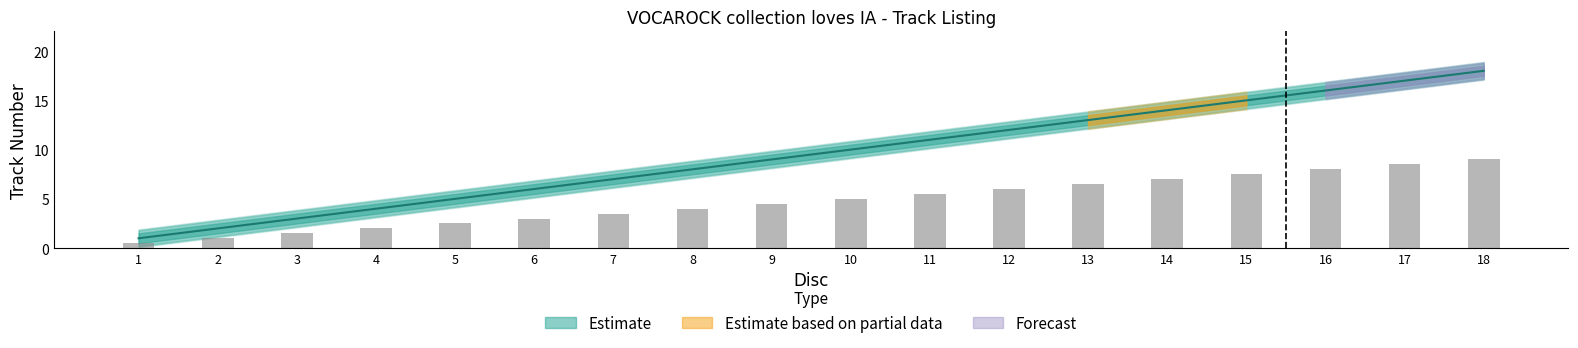

Does the chart contain any negative values?

No